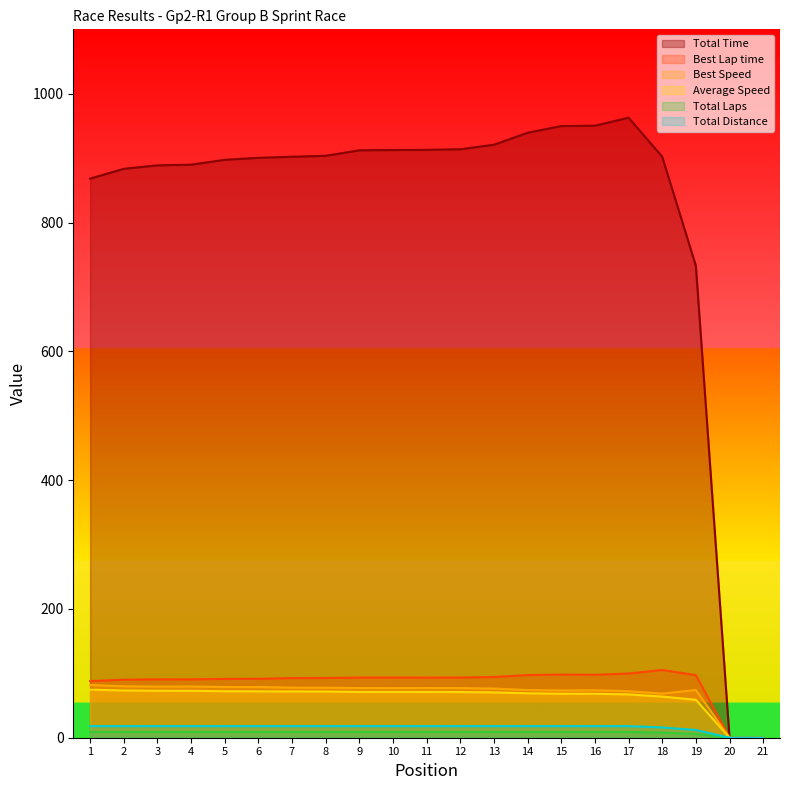

Is it true that Best Lap time equals 97.7 at 16?

True